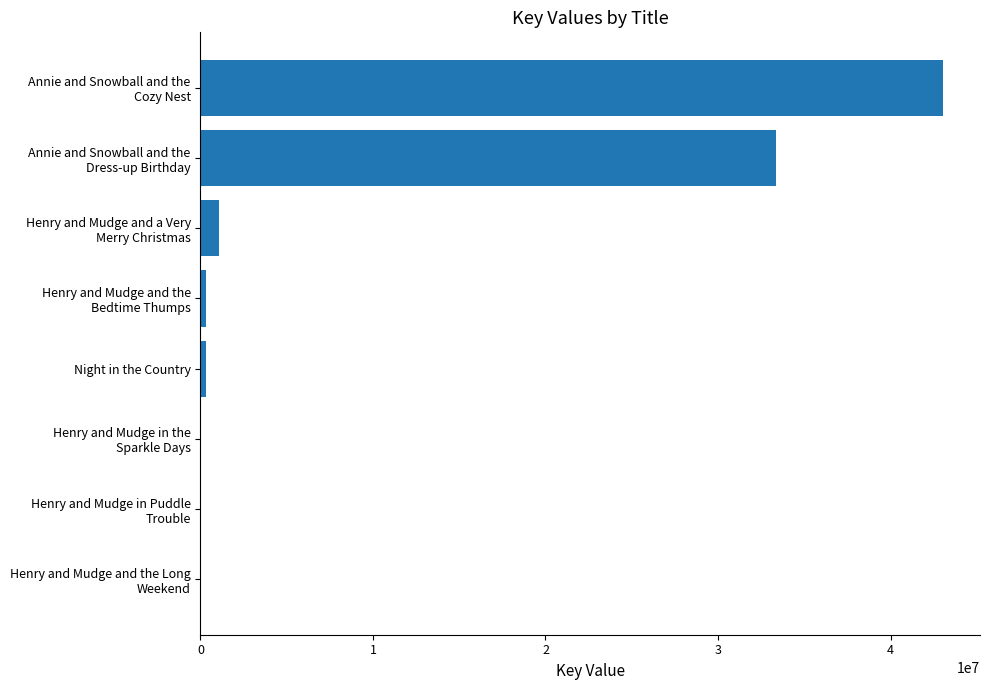

What is the greatest value displayed?

43034697